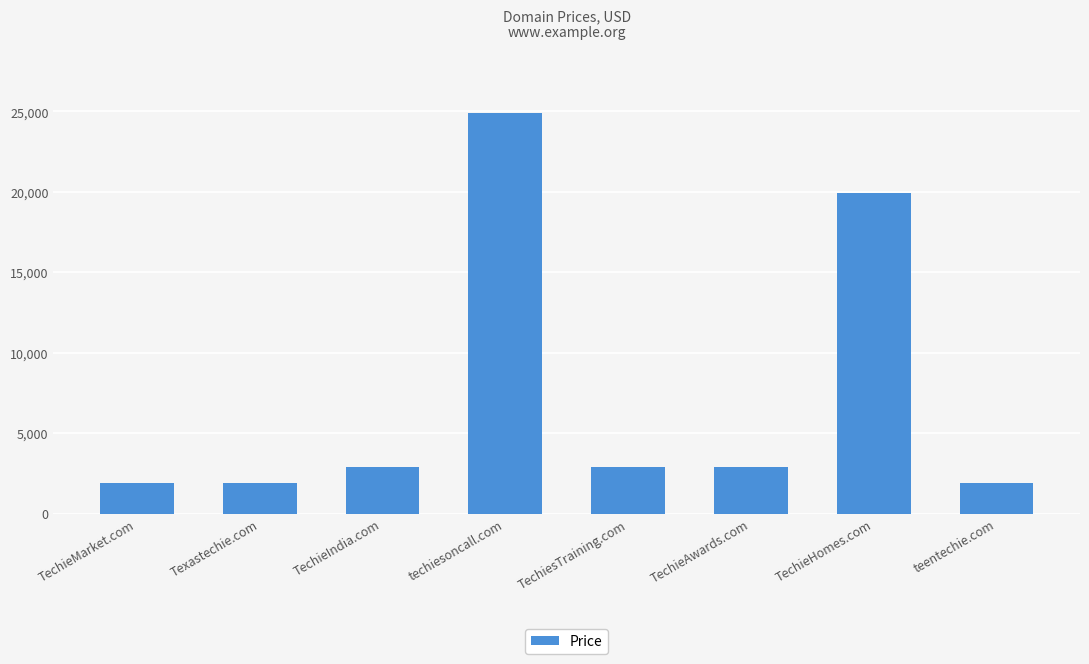

What is the label of the 1st bar from the left?

TechieMarket.com